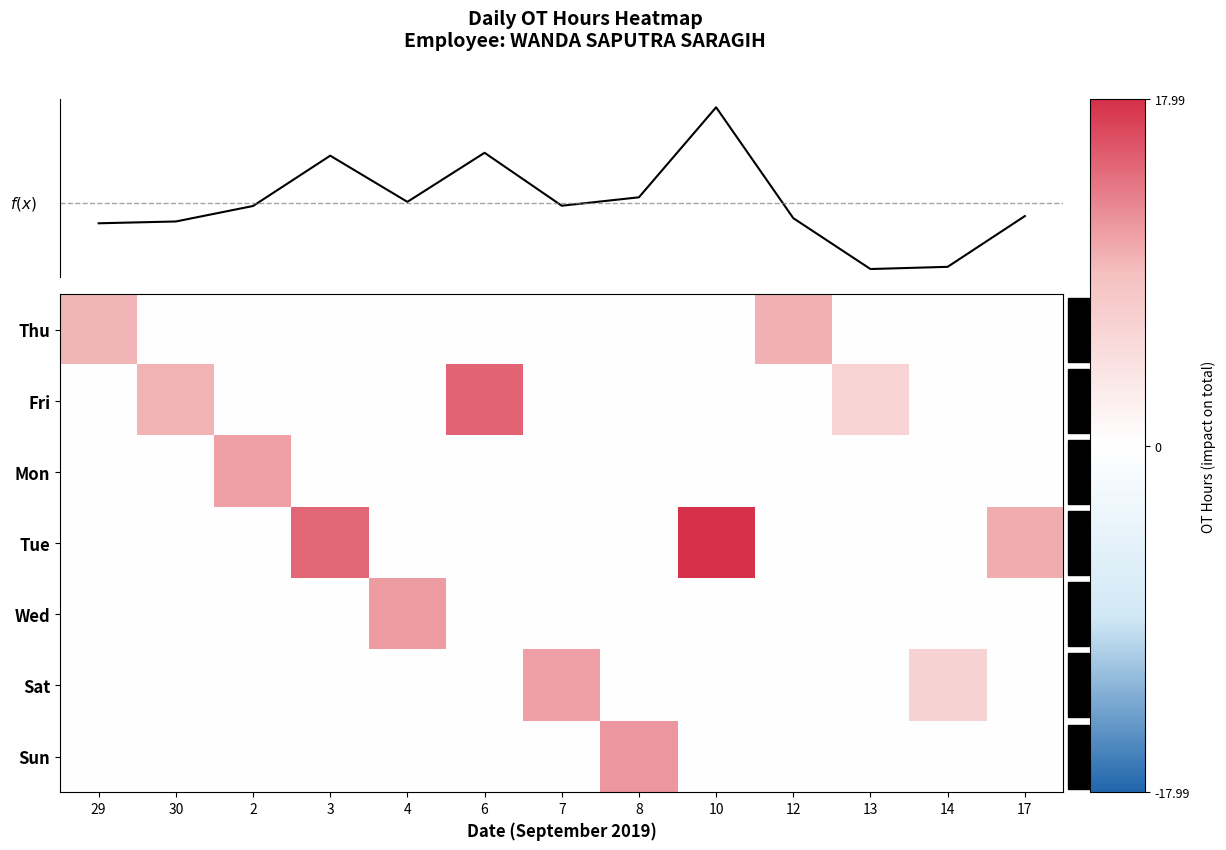

How many series are shown in this chart?

8